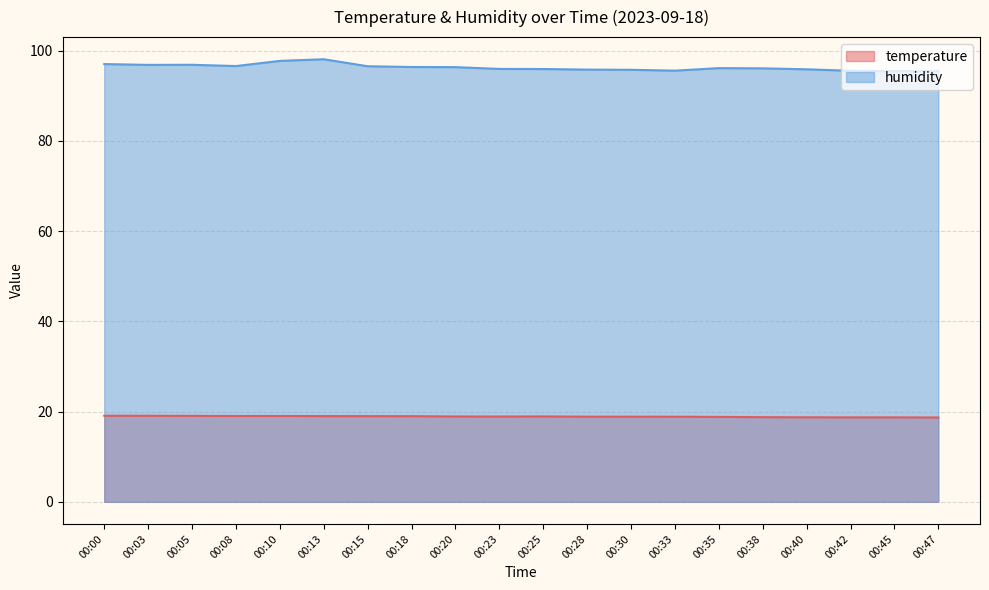

What is the lowest value of the temperature series?

18.7